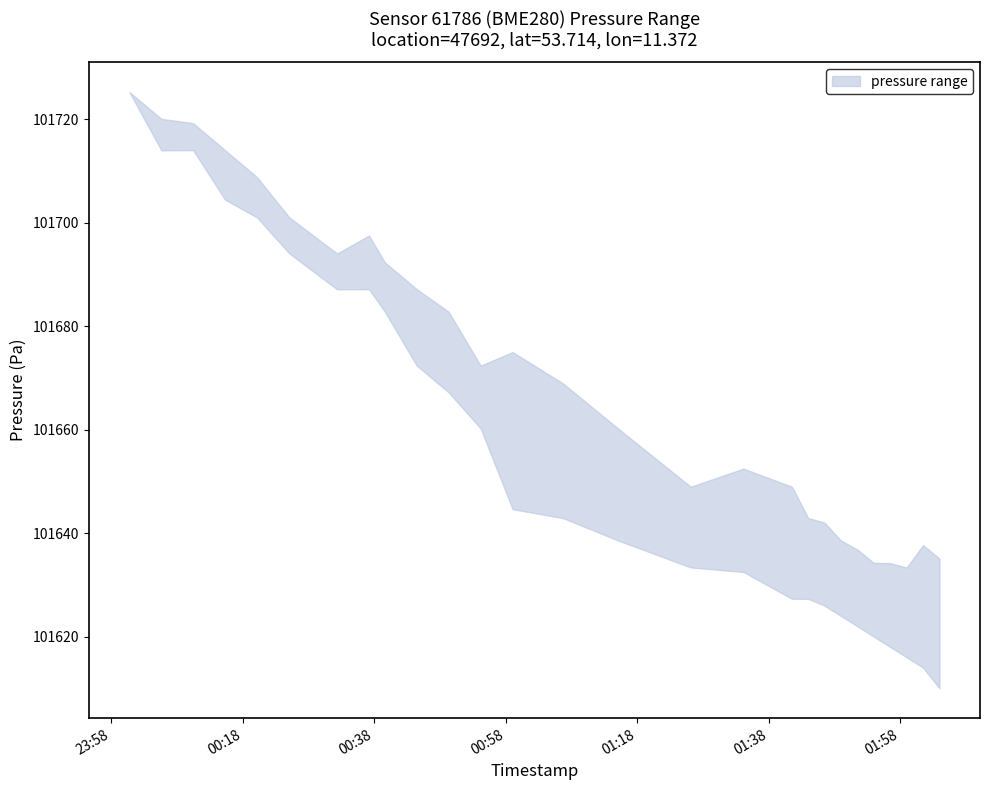

At which category does upper reach its first local valley?

6